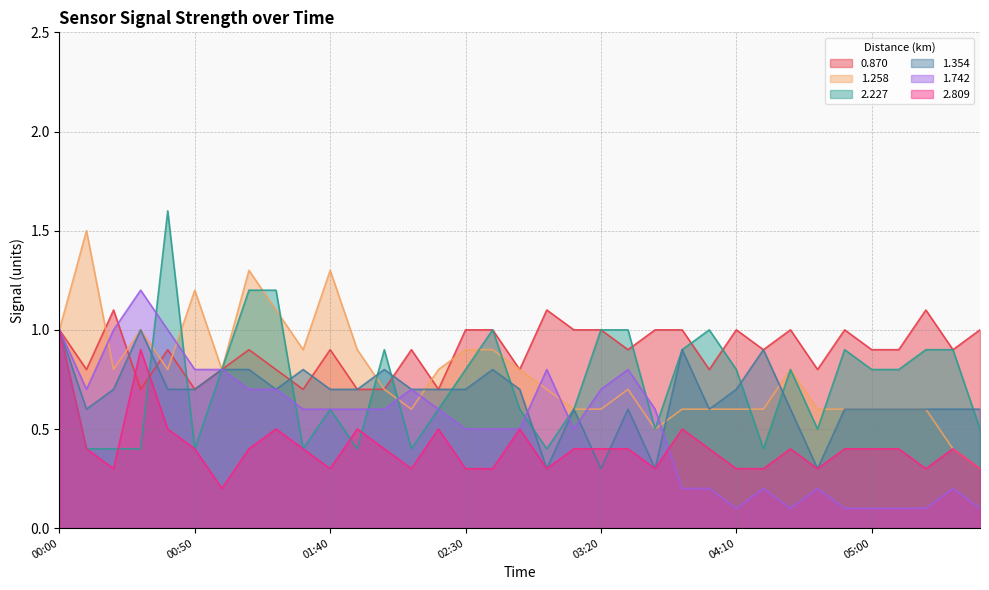

What is the label of the 27th point from the right?

01:20